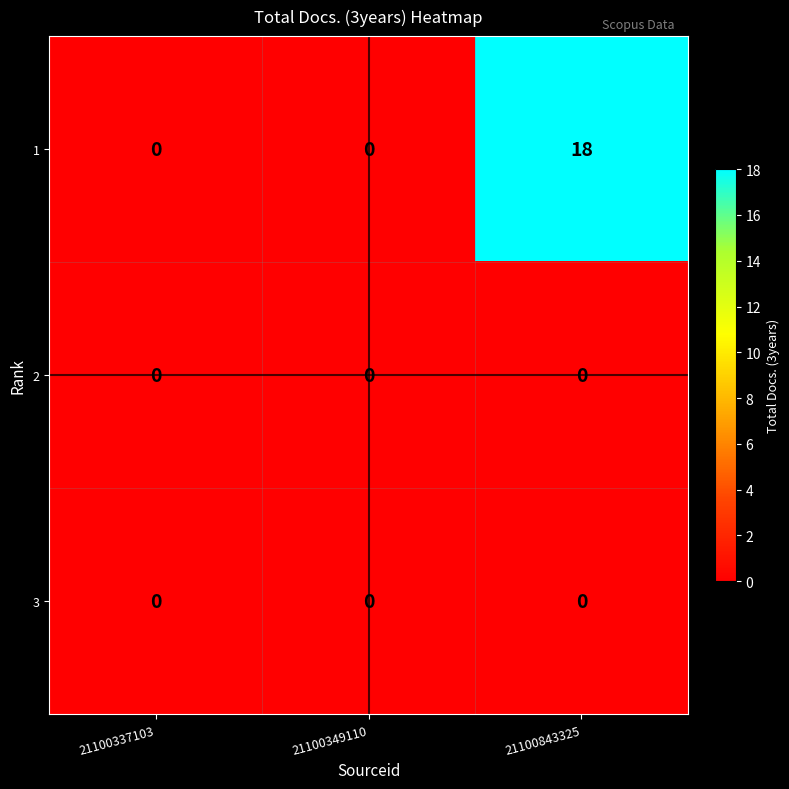

Which series has the widest spread of values?

1